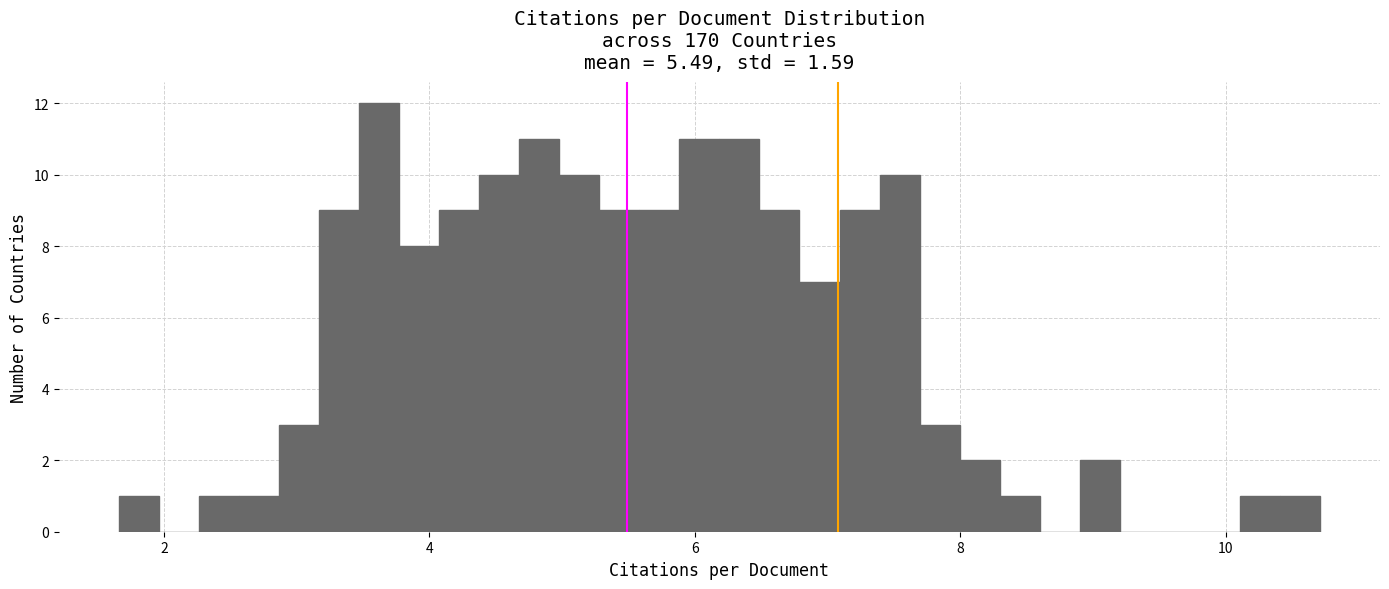

Around what value on the x-axis is the tallest bar? Give the approximate position of its centre, as read against the axis.

3.6